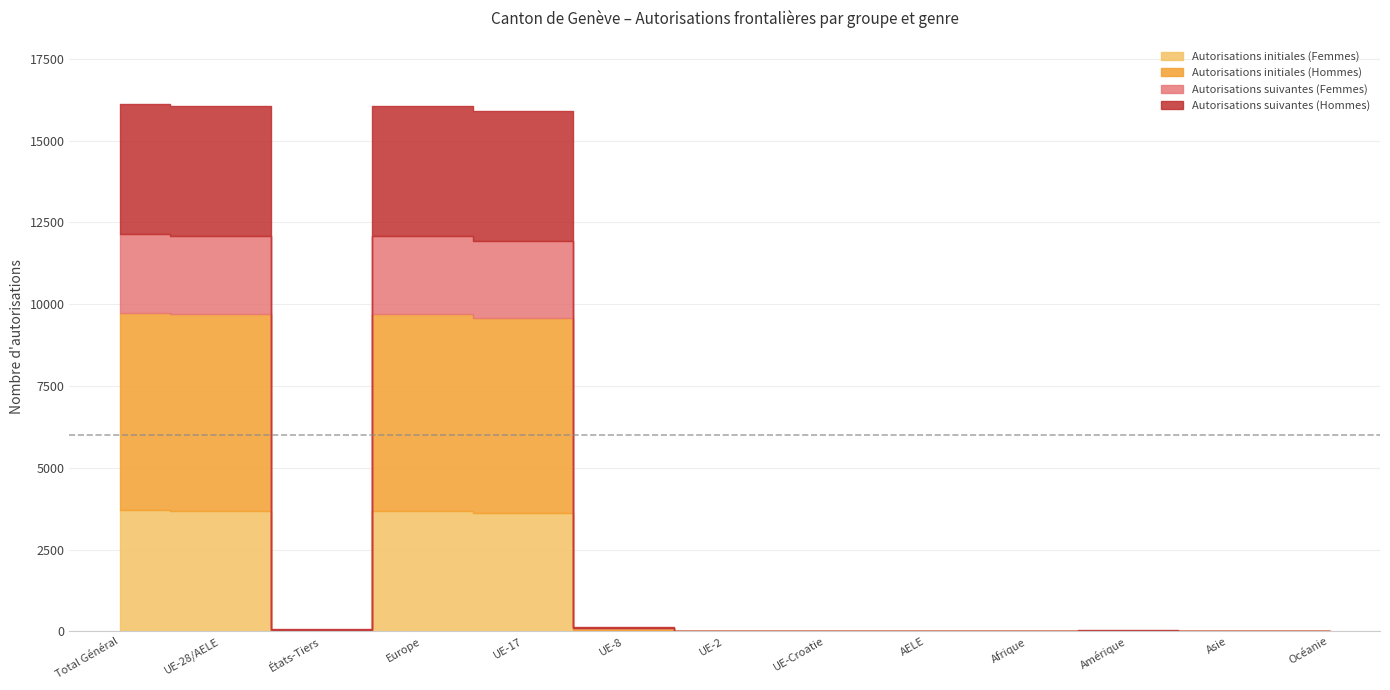

Is the value of Autorisations suivantes (Hommes) at Asie greater than the value of Autorisations suivantes (Femmes) at UE-Croatie?

Yes